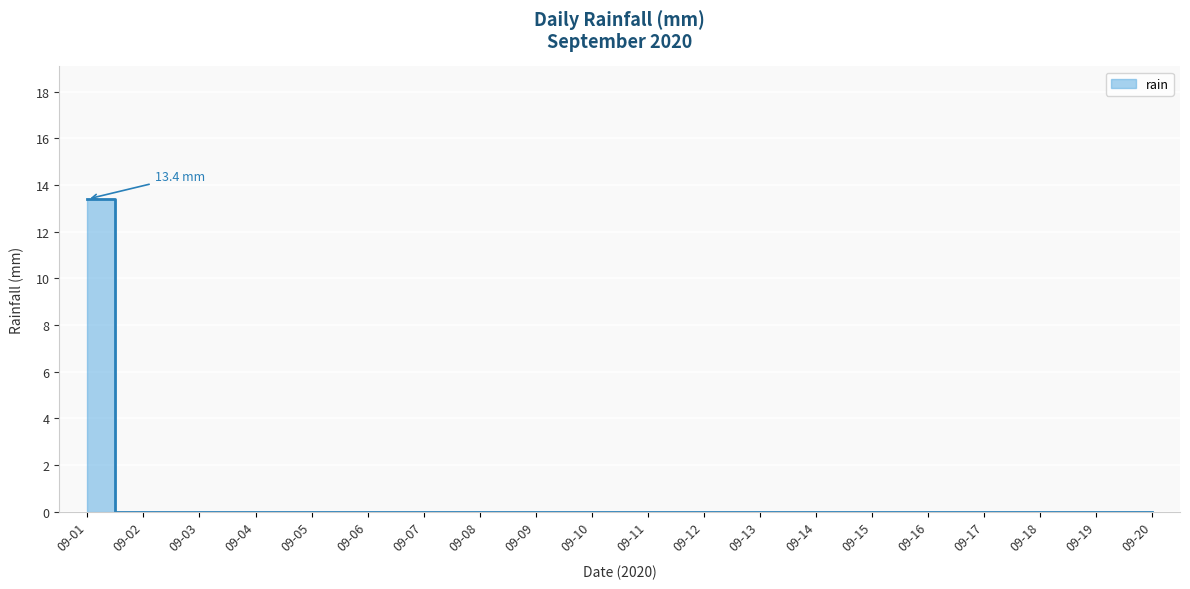

Is it true that the value at 09-15 is -7.4?

False